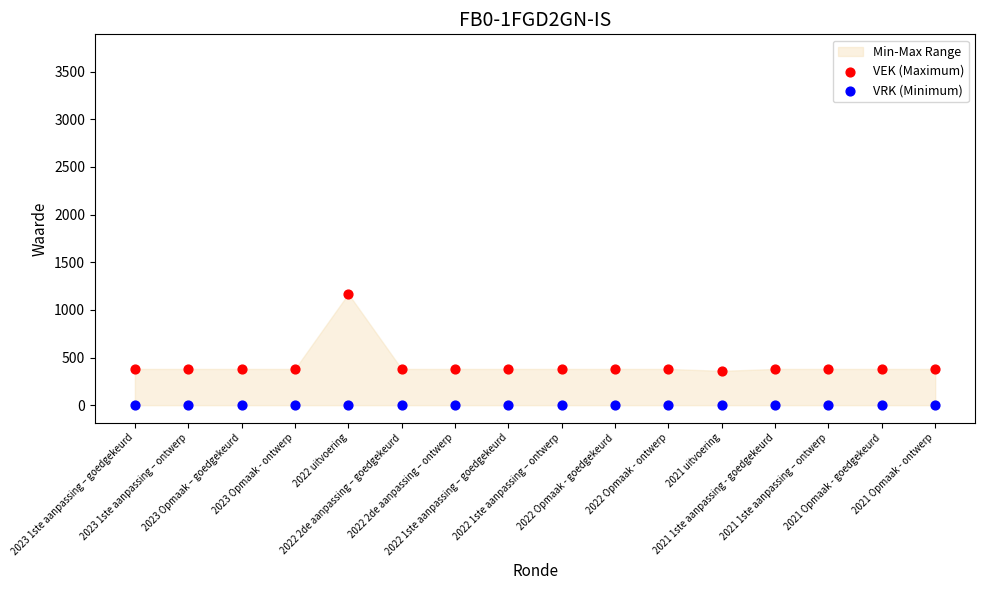

Which series reaches the minimum Y coordinate?

VRK (Minimum)